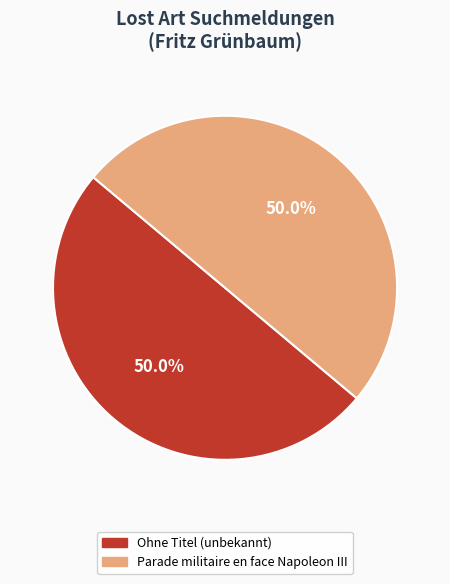

What is the ratio of the value at Ohne Titel (unbekannt) to the value at Parade militaire en face Napoleon III?

1.0